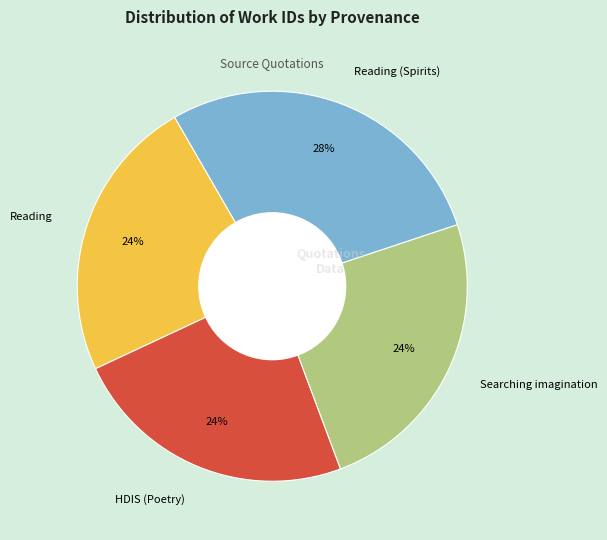

Does Searching imagination account for over 50% of the chart?

No